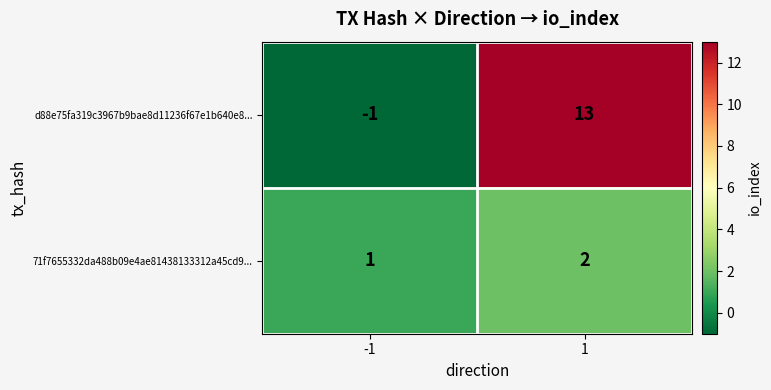

Which series has the largest range (max minus min)?

d88e75fa319c3967b9bae8d11236f67e1b640e8...